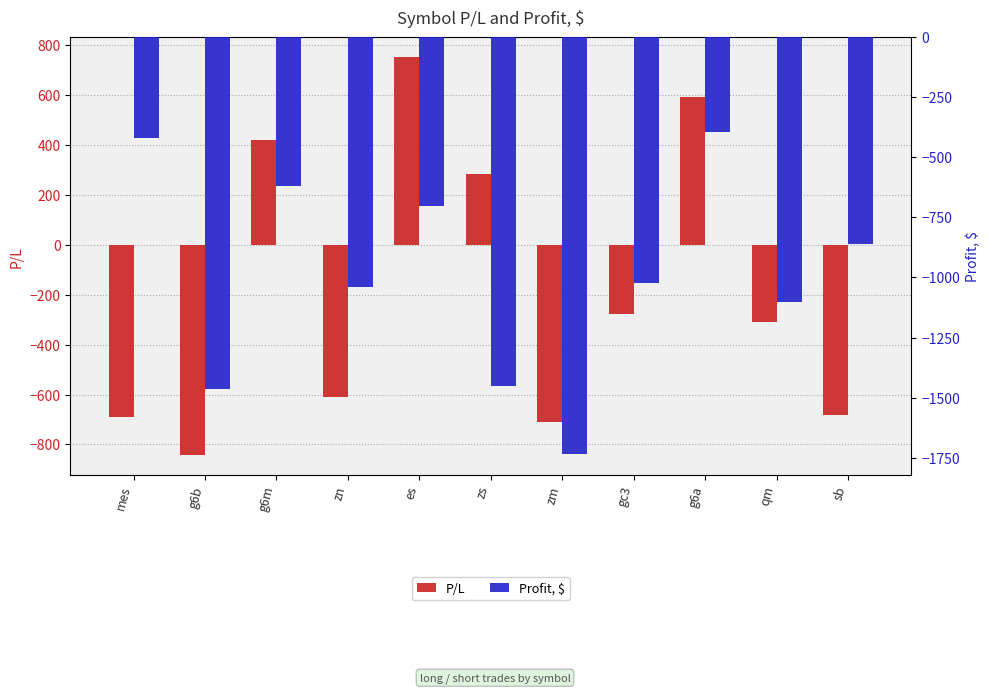

Where is Profit, $ nearest to the value -1065?

zn